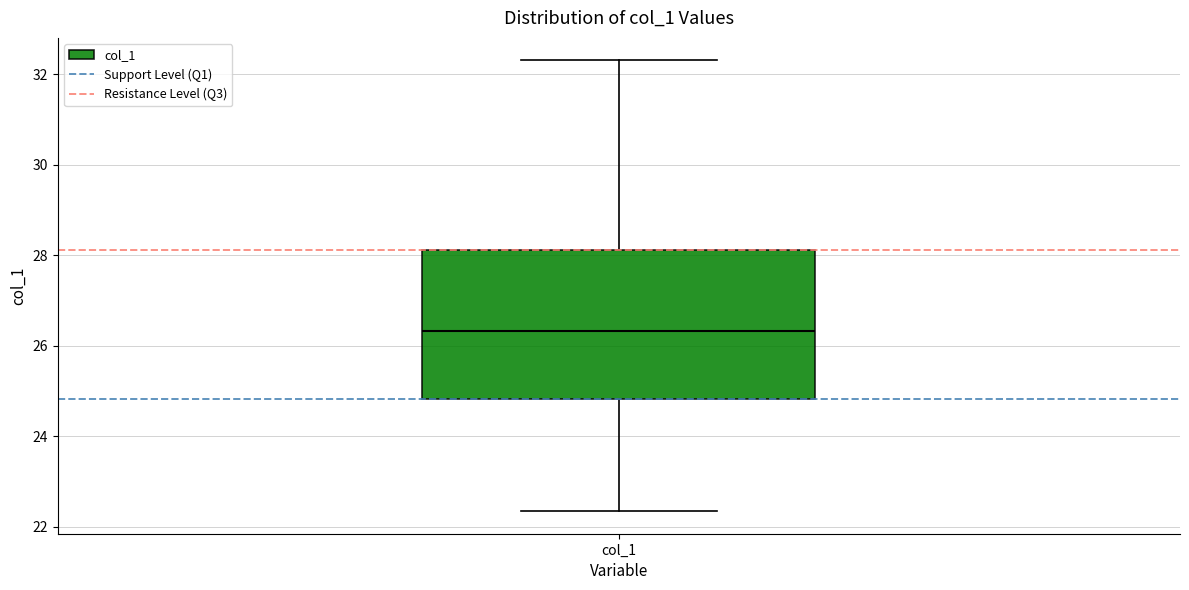

Where is the lower edge of the box for col_1 on the y-axis? The values are not printed on the chart, so give them approximately, as read against the axis.

24.8